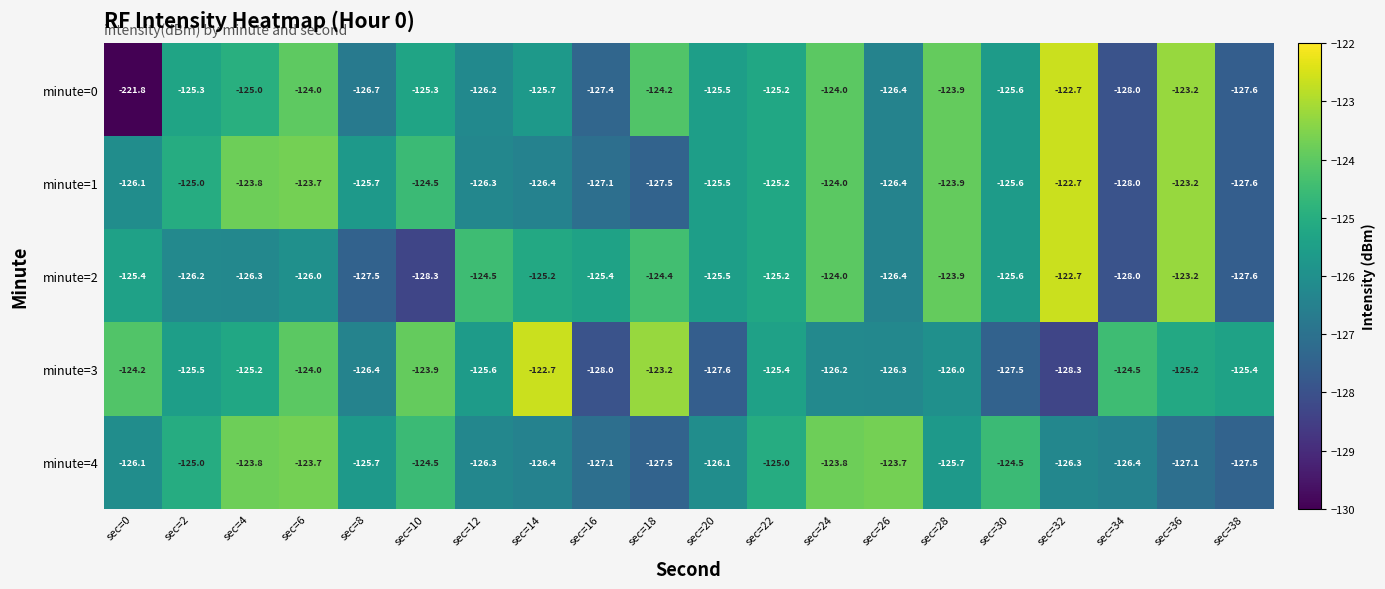

Which series has the largest range (max minus min)?

minute=0